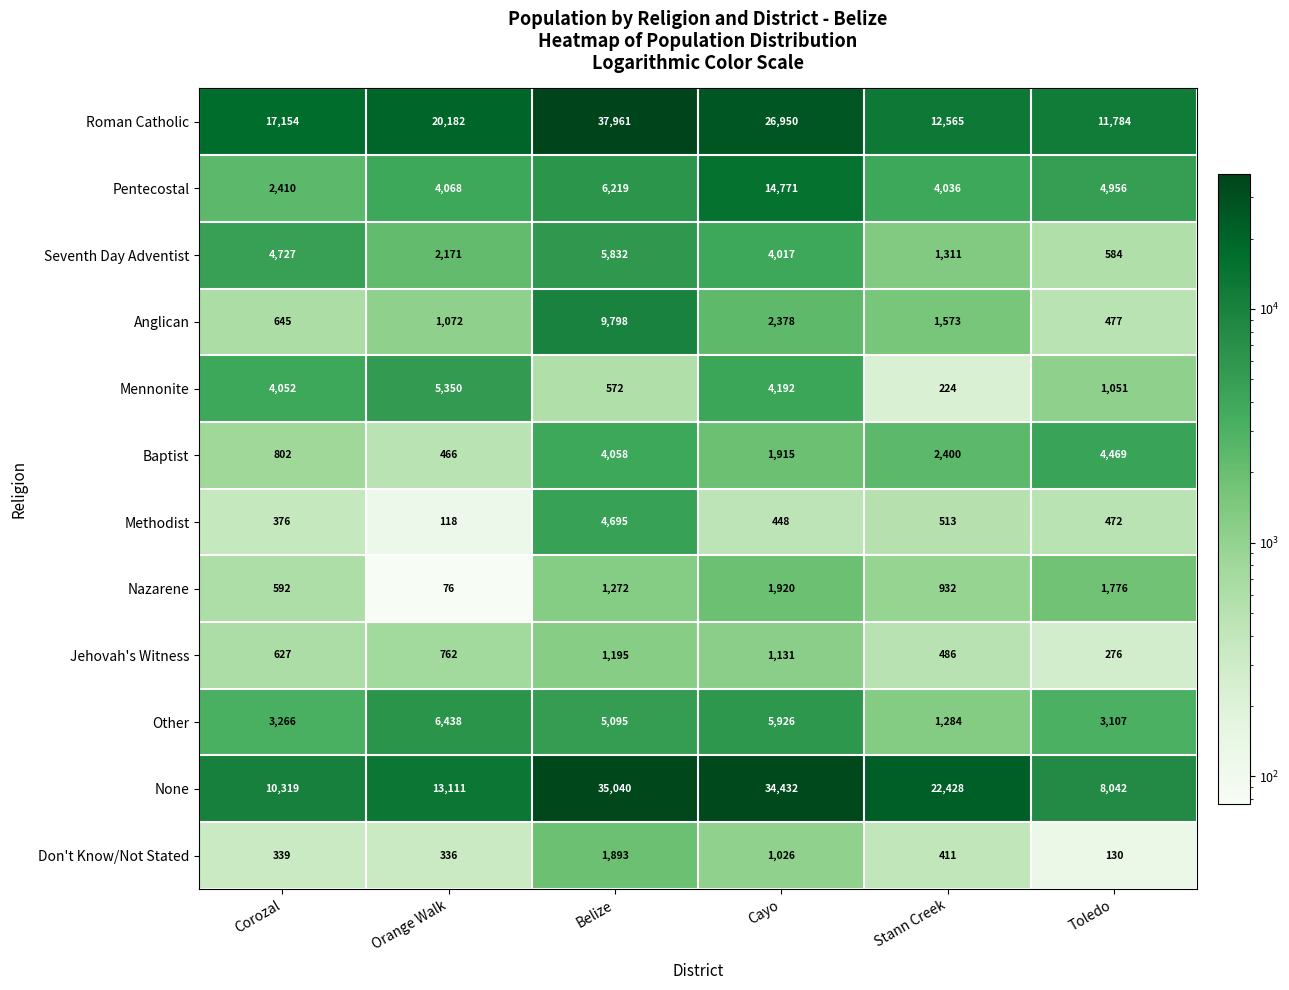

Between Corozal and Orange Walk, which series saw the biggest shift?

Other